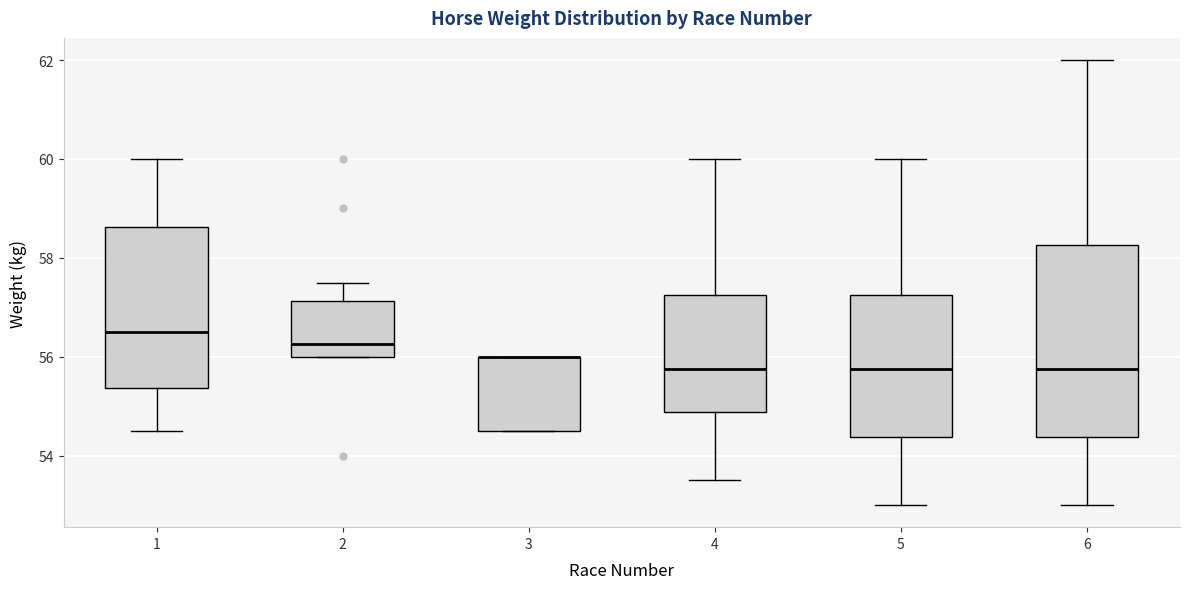

Reading left to right, transcribe this box plot: for each box, give where its median line is, the range the box spans, and where its two whiskers end, as read against the y-axis. The values are not printed on the chart, so give them approximately, as read against the axis.

1: median 56.6, box 55.4 to 58.6, whiskers 54.6 to 60.0
2: median 56.2, box 56.0 to 57.2, whiskers 56.0 to 57.6
3: median 56.0 (drawn on the box's upper edge), box 54.6 to 56.0, whiskers 54.6 to 56.0
4: median 55.8, box 54.8 to 57.2, whiskers 53.6 to 60.0
5: median 55.8, box 54.4 to 57.2, whiskers 53.0 to 60.0
6: median 55.8, box 54.4 to 58.2, whiskers 53.0 to 62.0